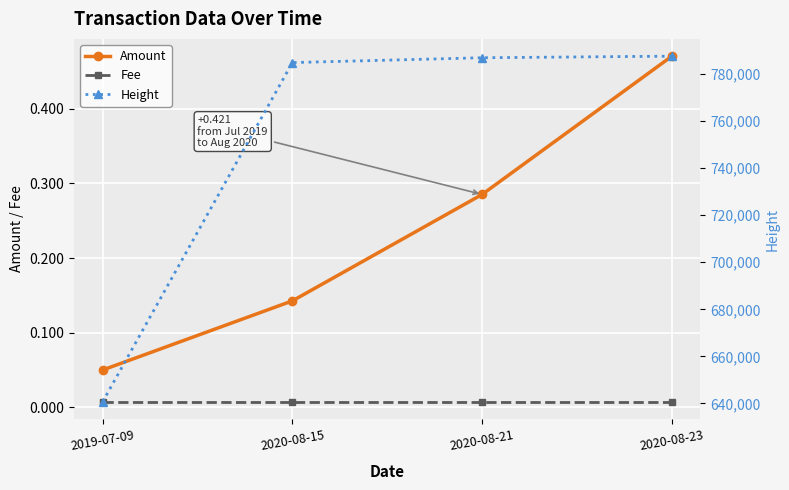

At which category does the chart reach its minimum across all series?

2019-07-09